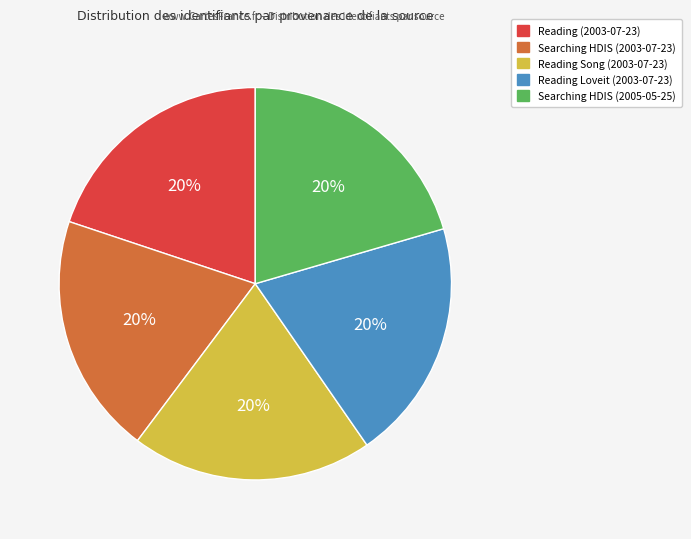

To the nearest percent, what is the average slice percentage?

20%